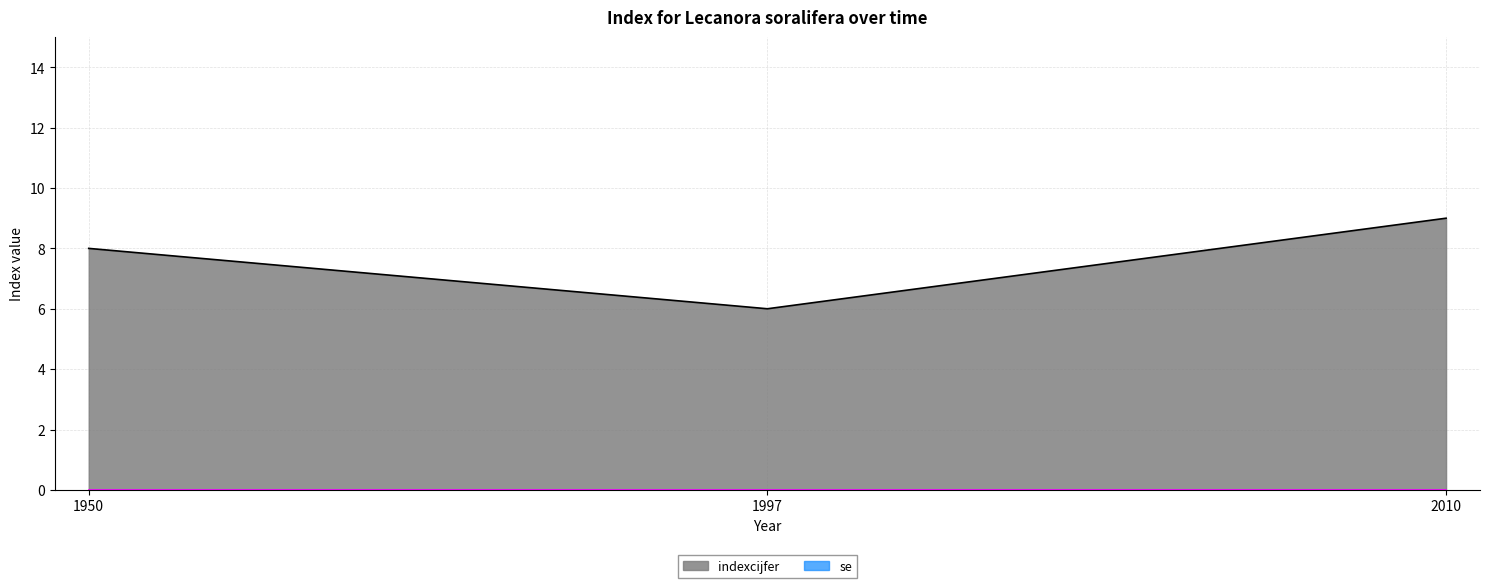

What is the ratio of the value at 2010 to the value at 1997?

1.5